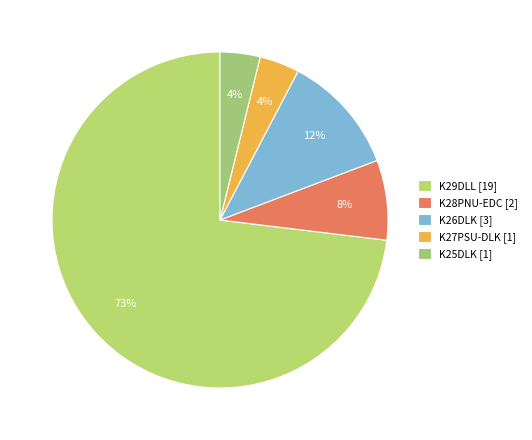

Count the number of slices in the pie.

5